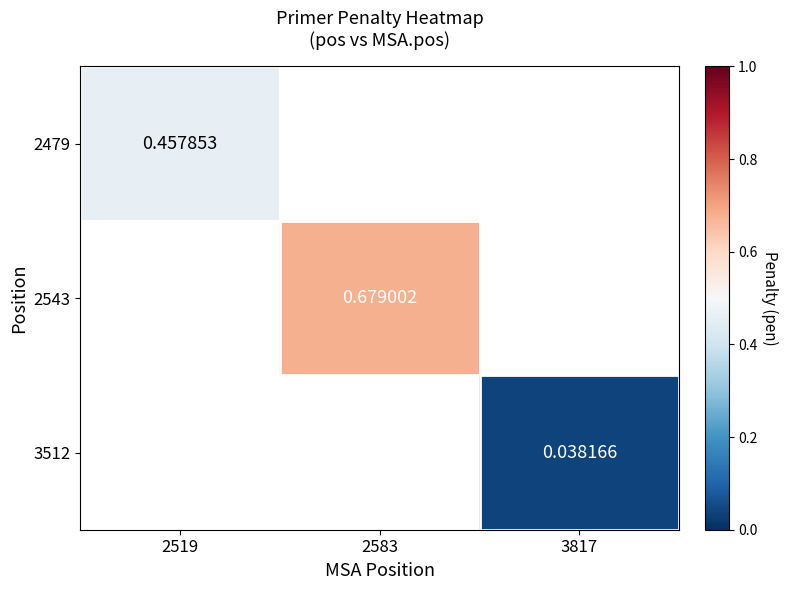

How many distinct data groups are displayed?

3